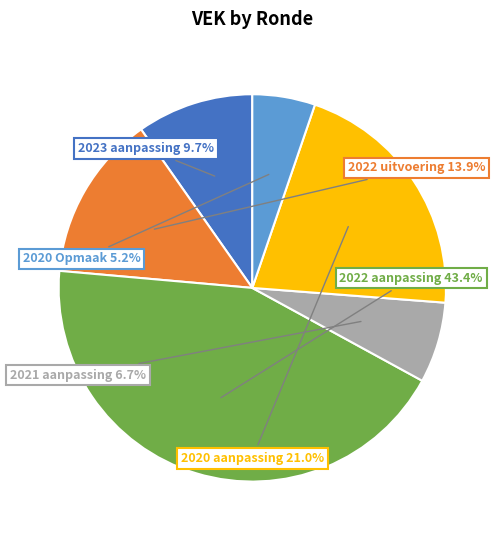

Does any single category account for the majority?

No